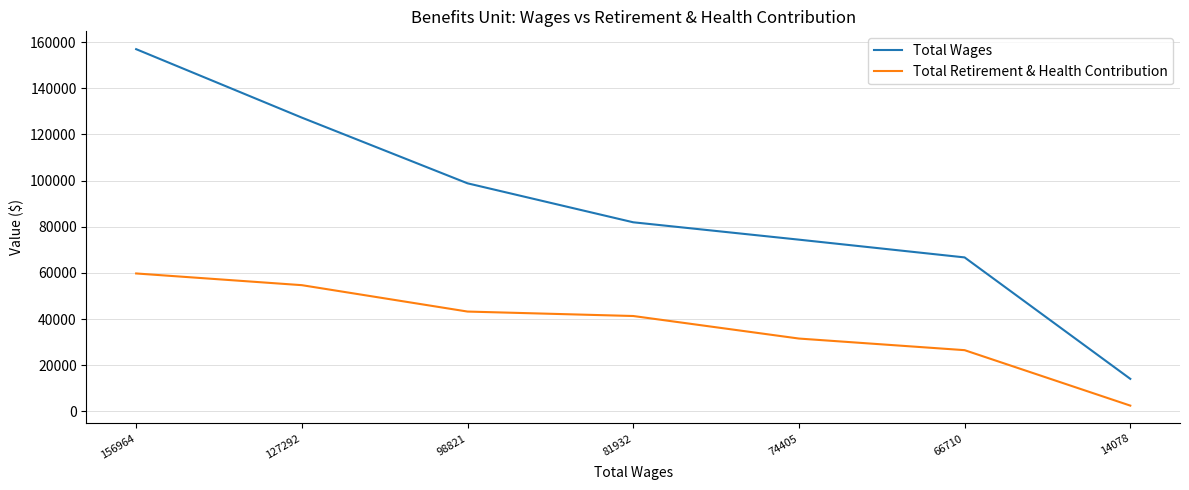

True or false: Total Wages and Total Retirement & Health Contribution intersect in this chart.

False